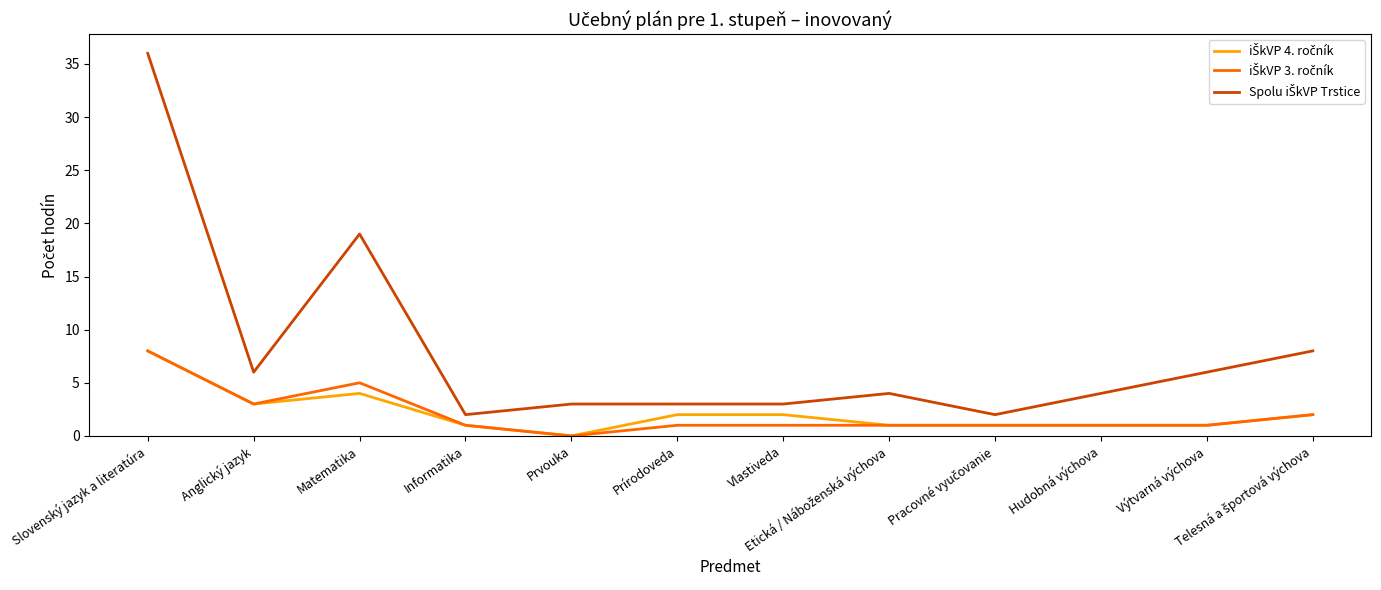

What is the spread (max minus min) of values at Matematika?

15